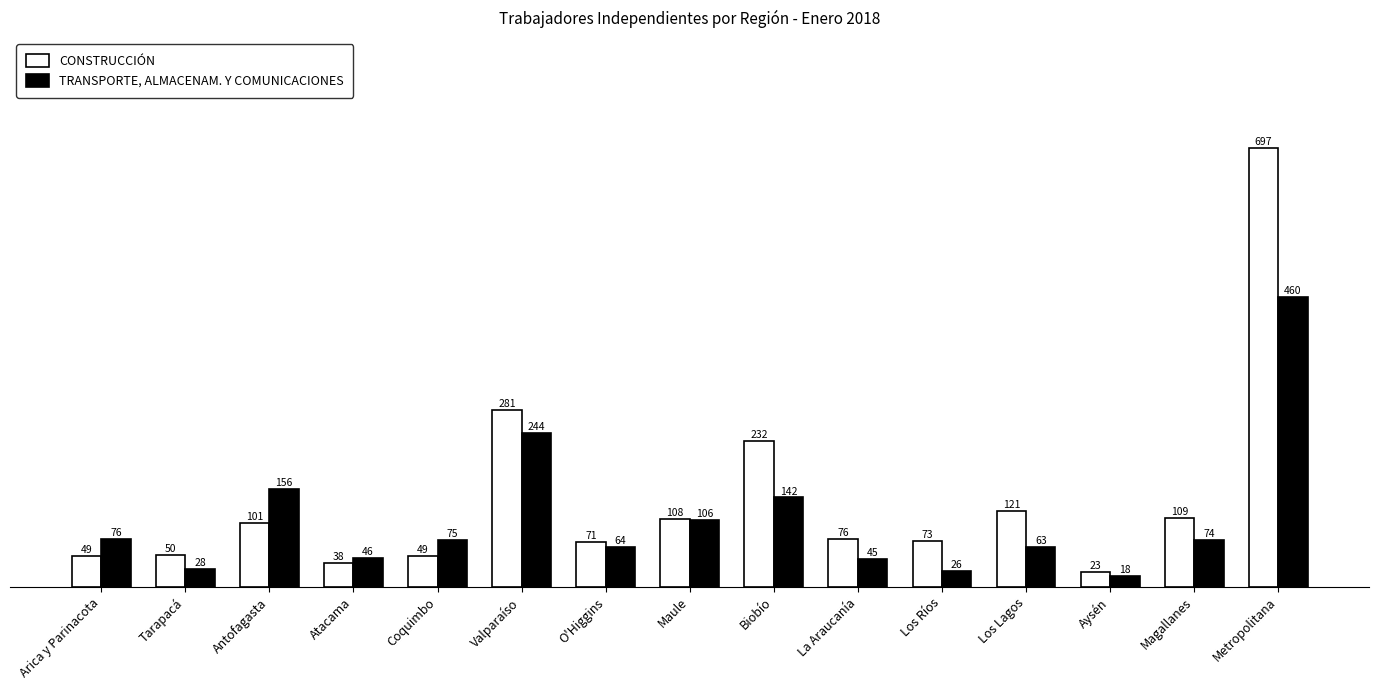

List the series in order of their overall mean, lowest first.

TRANSPORTE, ALMACENAM. Y COMUNICACIONES, CONSTRUCCIÓN